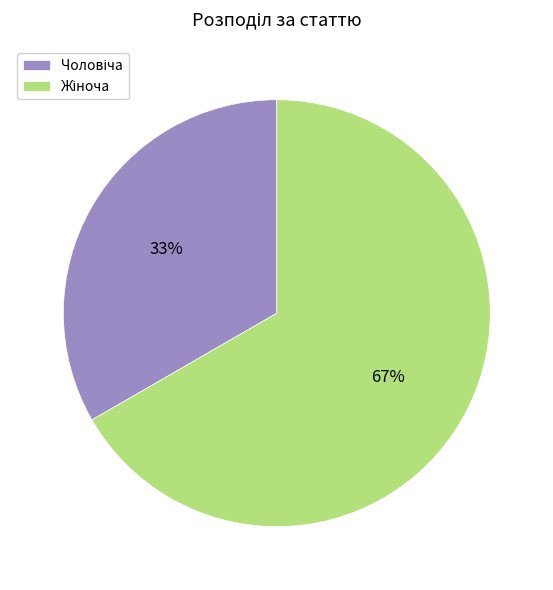

To the nearest percent, what is the average slice percentage?

50%